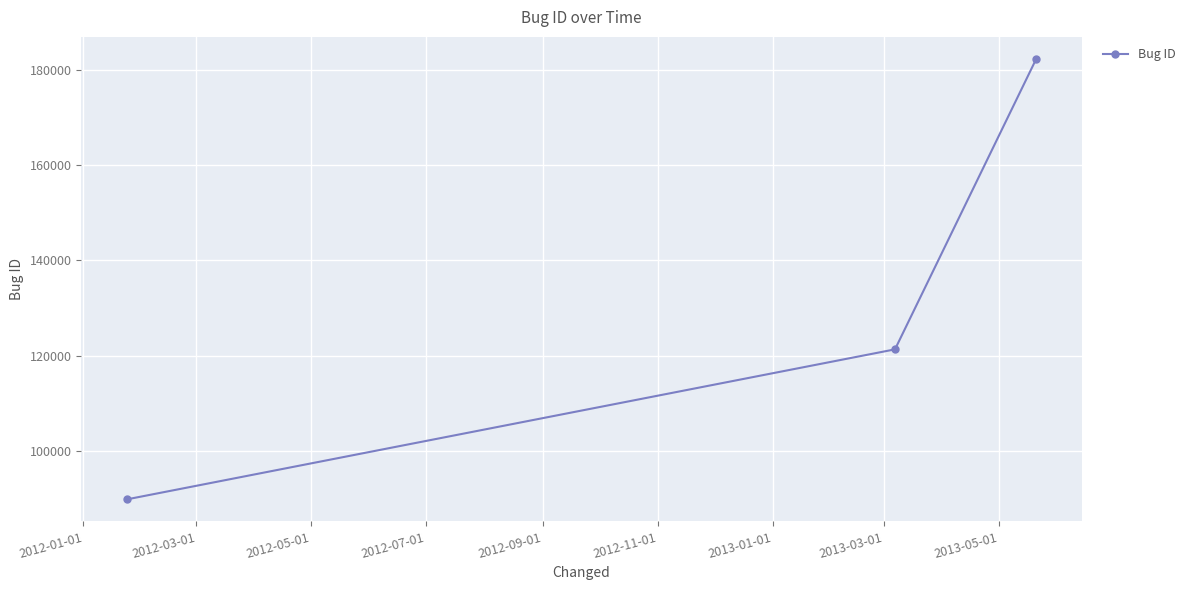

What is the value of the 1st point from the left?

89894